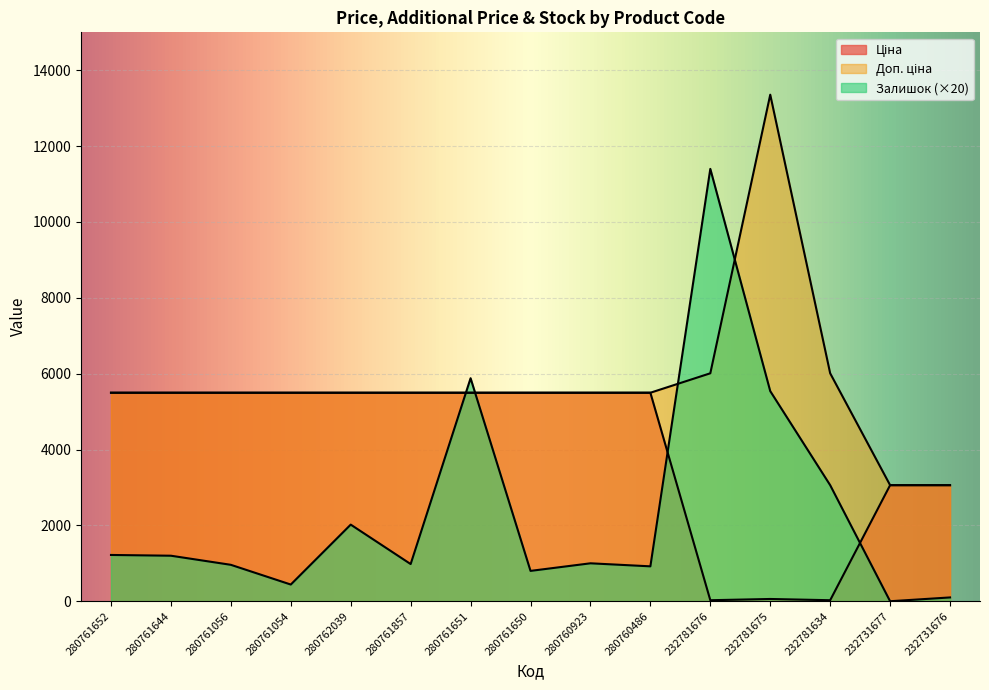

Which series ends up on top after the final intersection of Залишок and Ціна?

Ціна